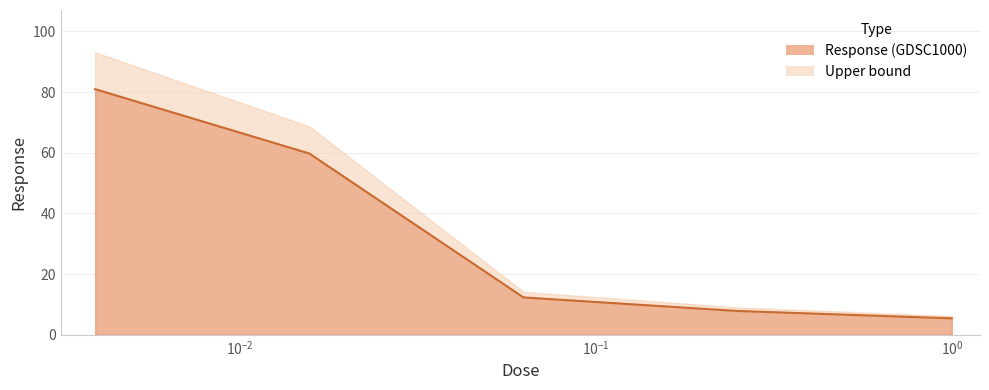

What is the change in value from 0.015625 to 0.25?

-51.9